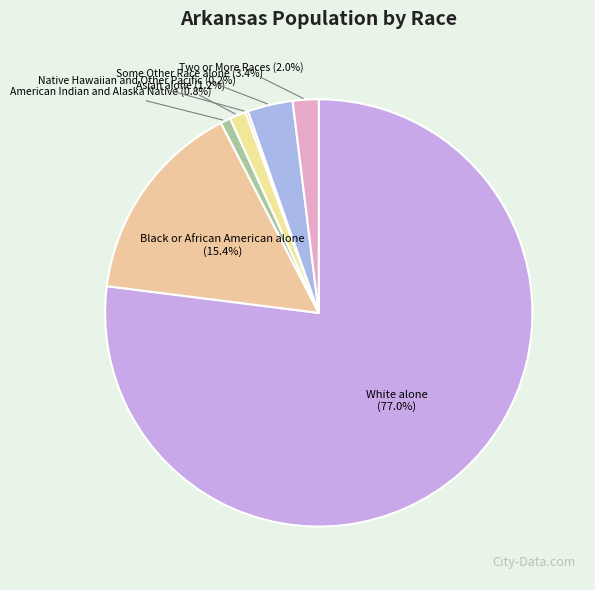

Which category has the smallest portion of the pie?

Native Hawaiian and Other Pacific